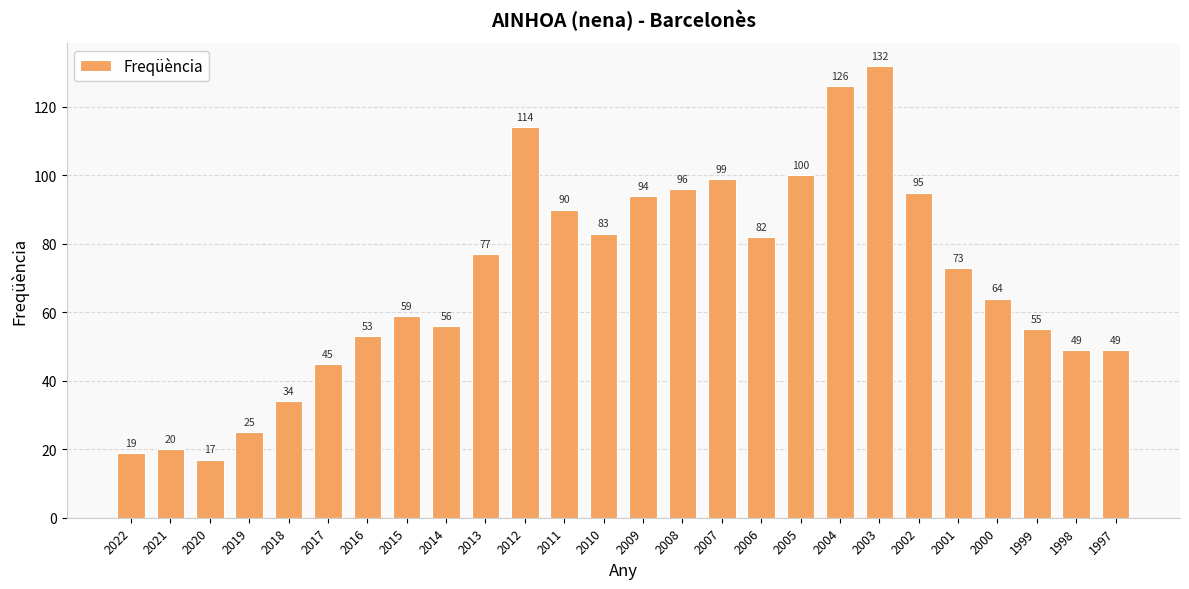

The chart shows a value of 31 at 2020. True or false?

False